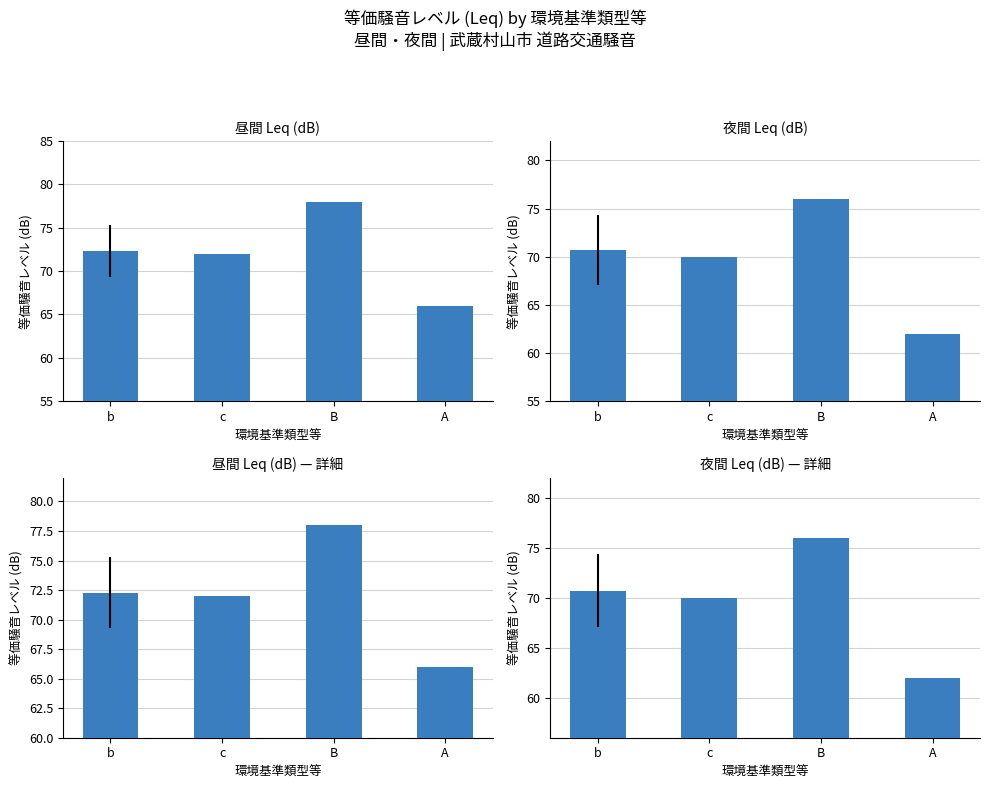

Reading left to right, list all the values displayed in this chart.

昼間 Leq (dB): b=72.3	c=72.0	B=78.0	A=66.0
夜間 Leq (dB): b=70.7	c=70.0	B=76.0	A=62.0
昼間 Leq (dB) — 詳細: b=72.3	c=72.0	B=78.0	A=66.0
夜間 Leq (dB) — 詳細: b=70.7	c=70.0	B=76.0	A=62.0